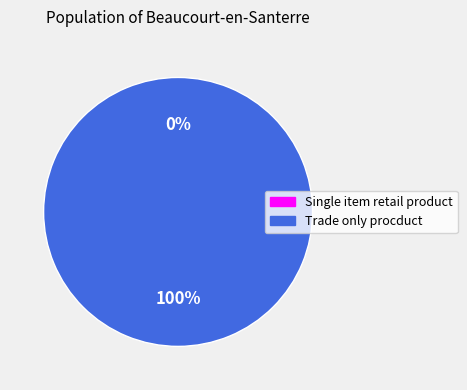

Between Single item retail product and Trade only procduct, which is larger?

Trade only procduct